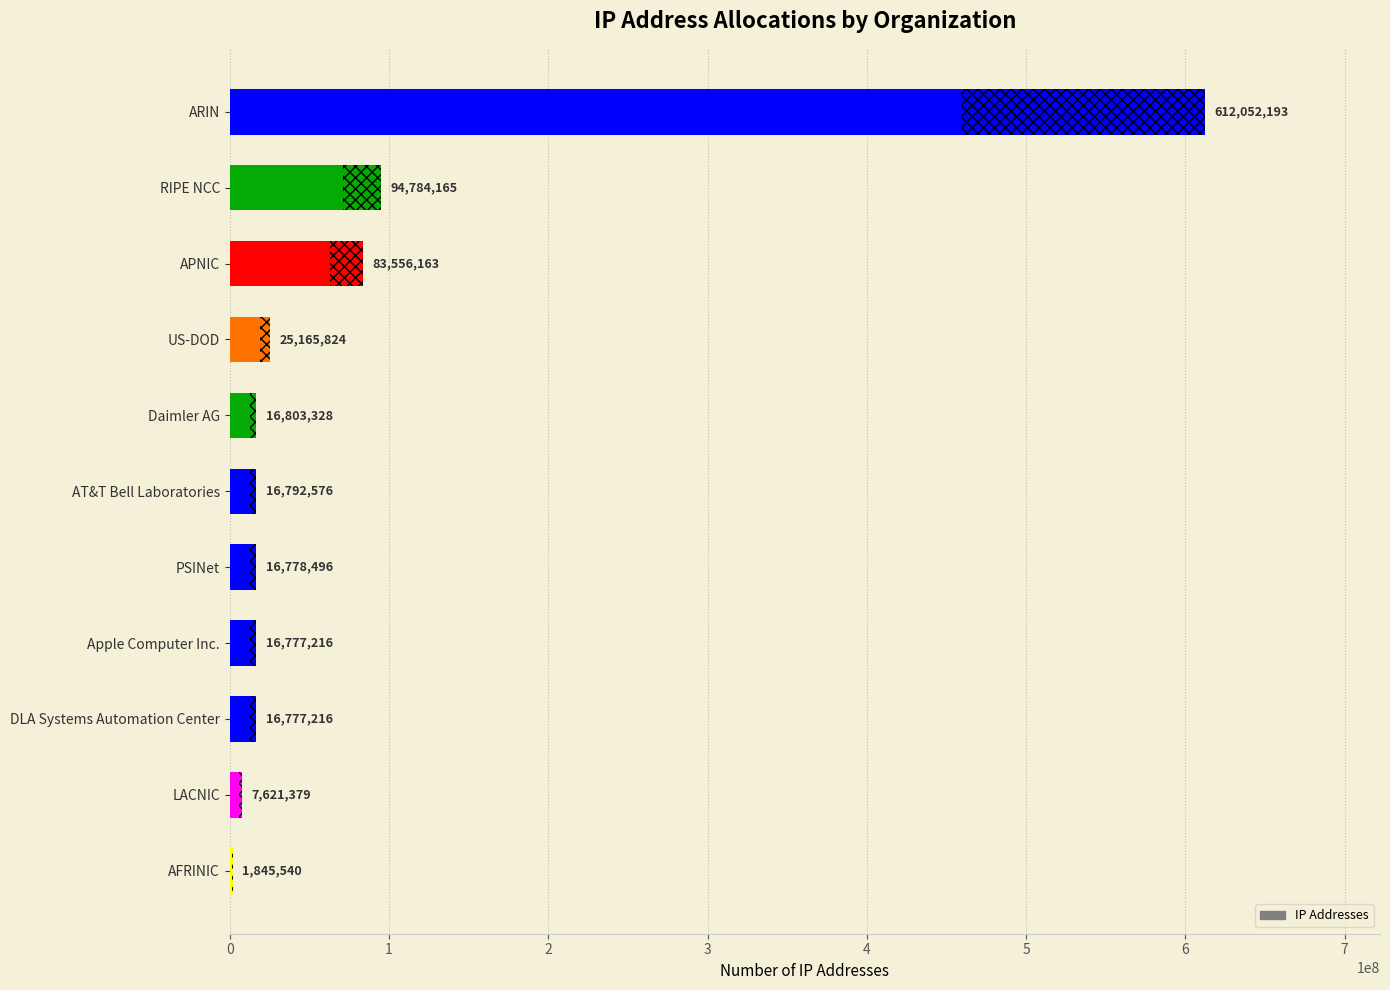

What is the difference between the second highest and second lowest values?

87162786